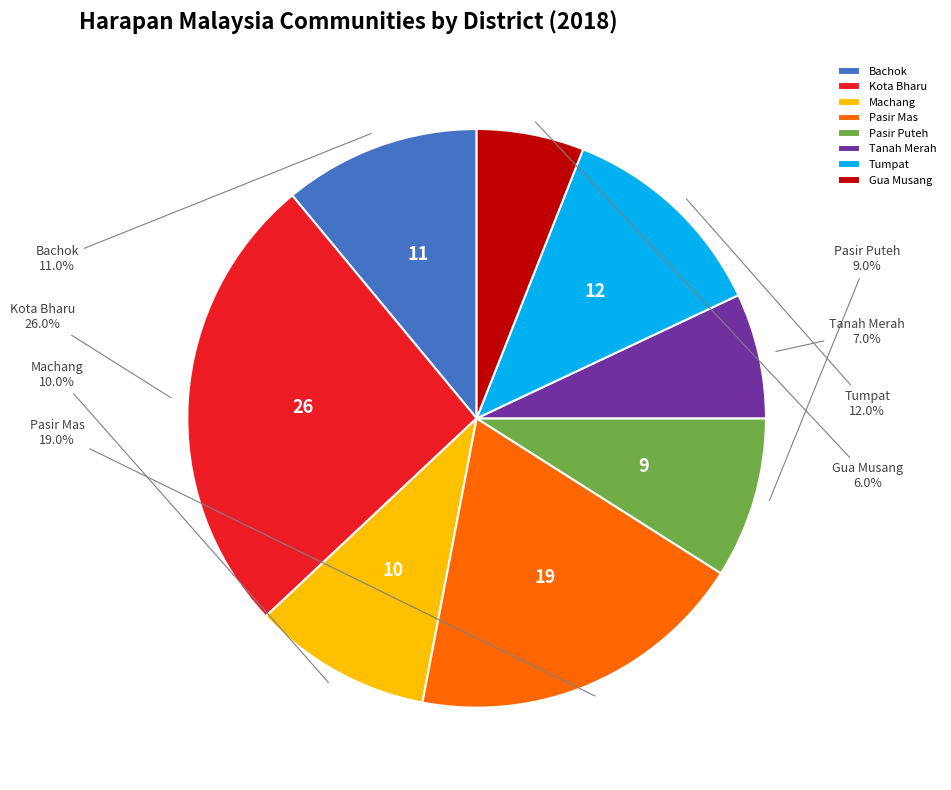

Does Tumpat account for over 50% of the chart?

No